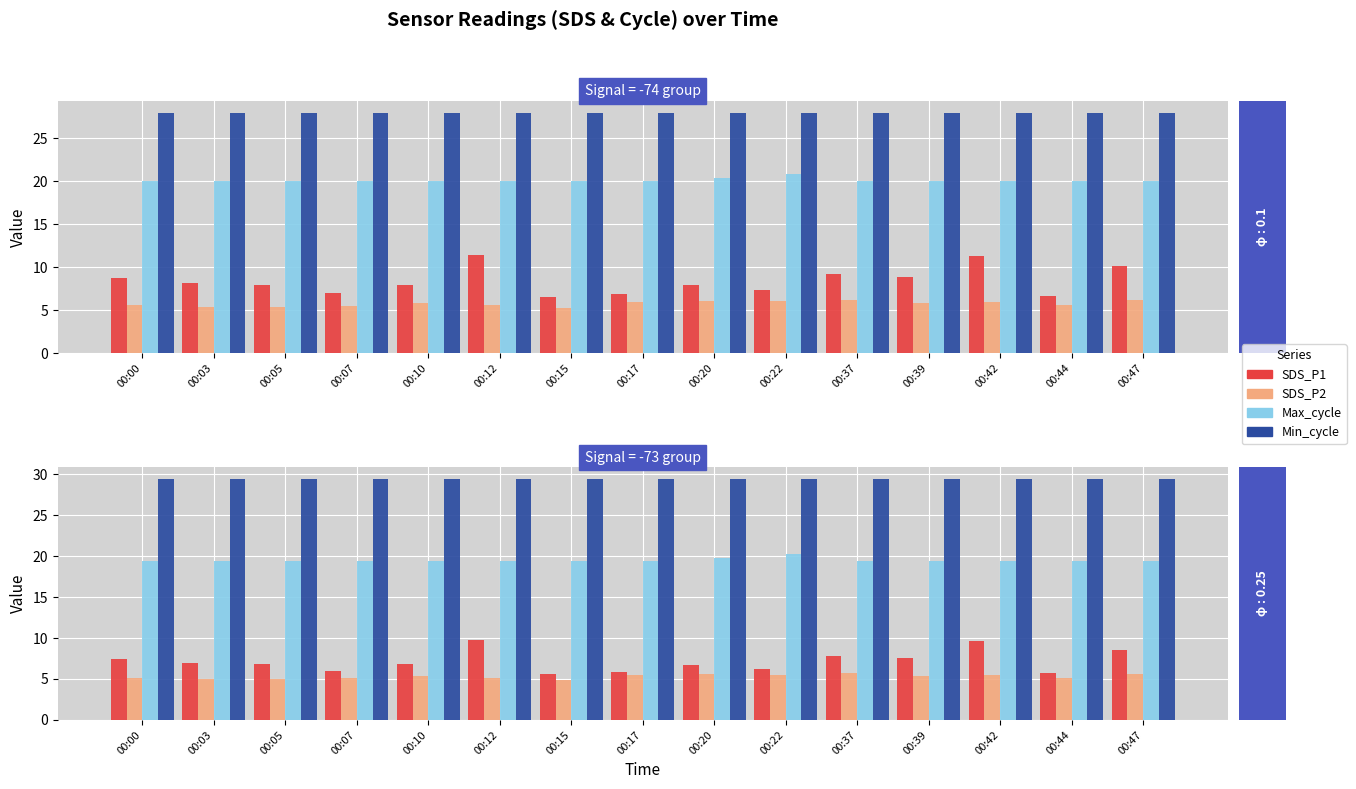

At which category is the sum across all series the highest?

00:42